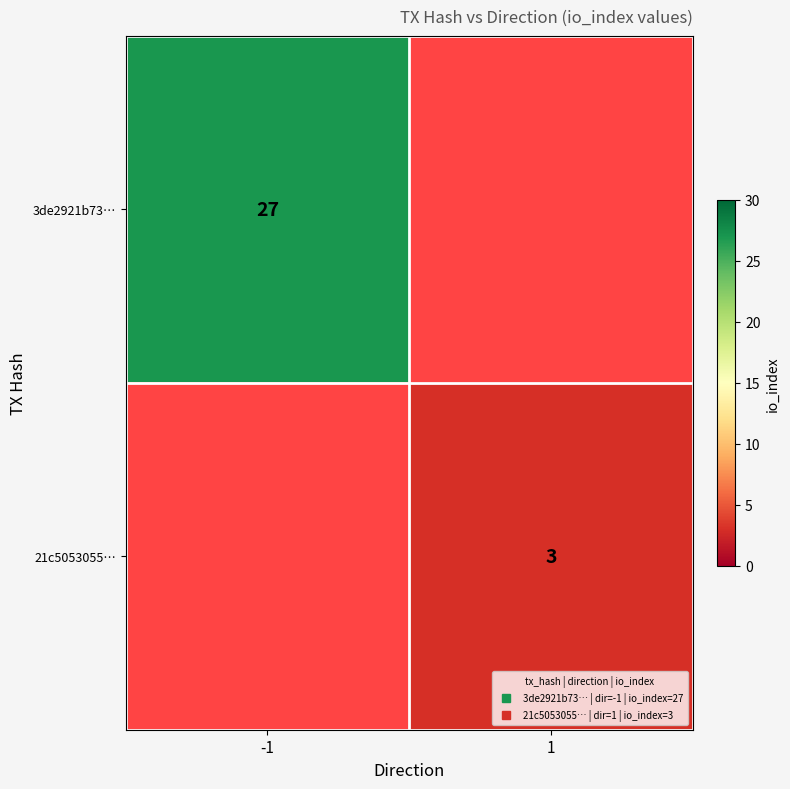

Between 1 and -1, which is larger?

-1